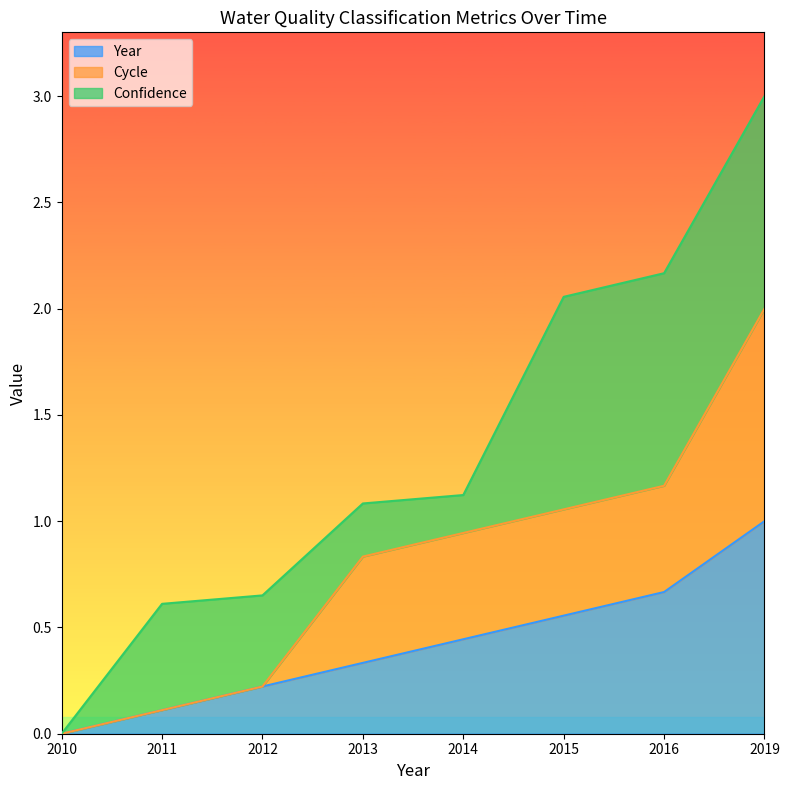

Which series has the largest range (max minus min)?

Cycle